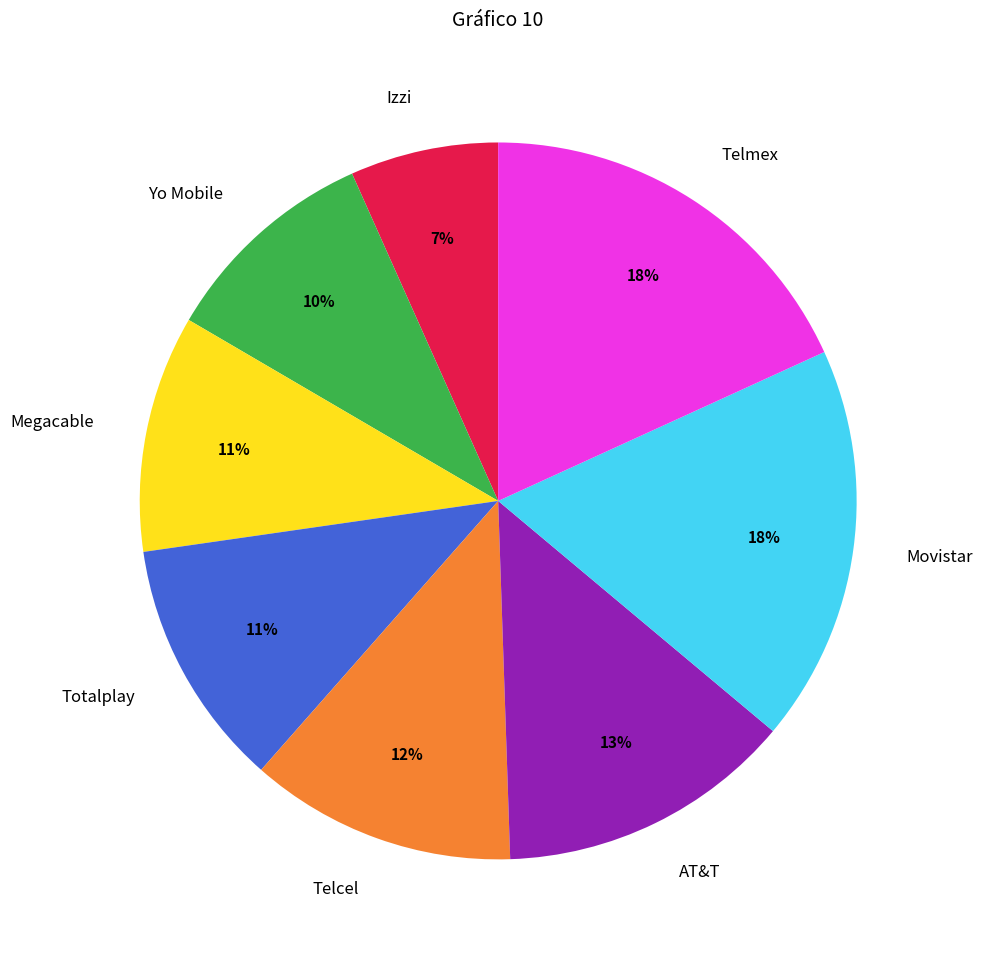

Is the sum of AT&T and Totalplay greater than half?

No